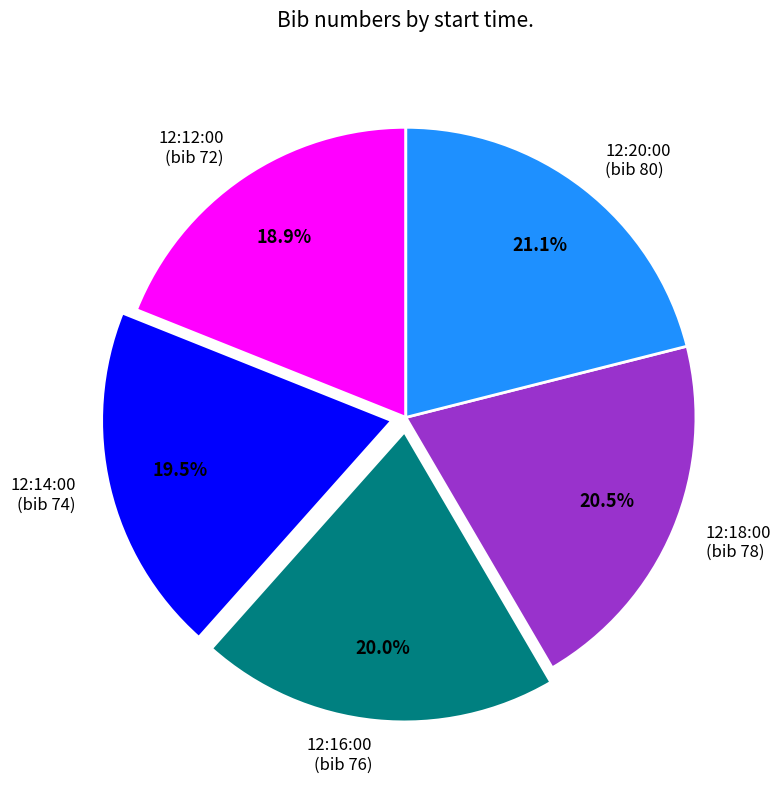

Combined, what portion of the pie is 12:16:00 and 12:20:00?

41.1%